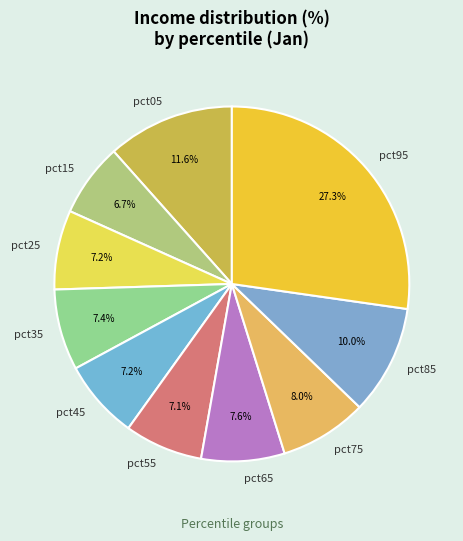

Is there any slice that represents more than half of the pie?

No